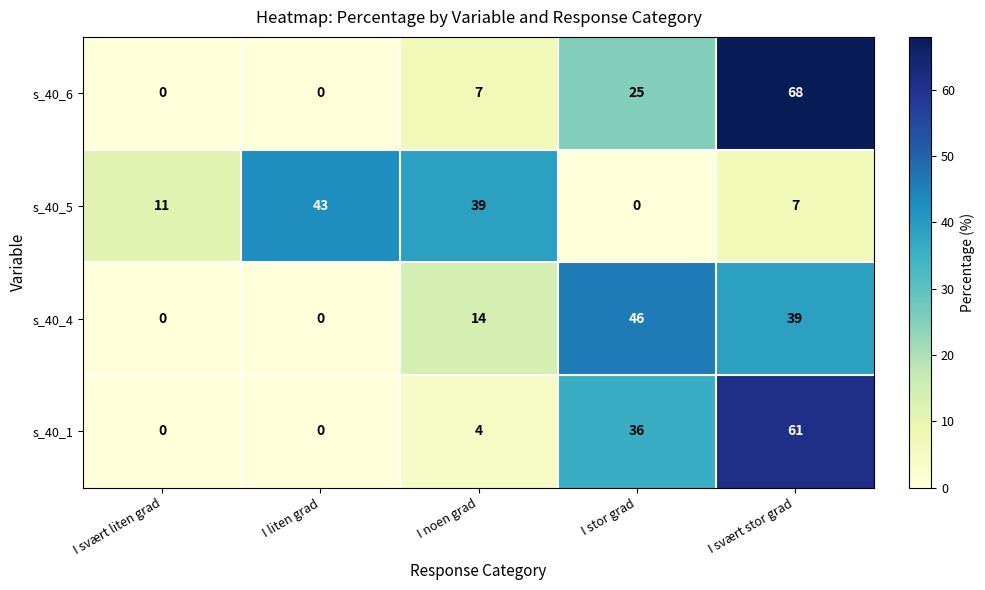

How many s_40_6 values are between 0 and 25?

4